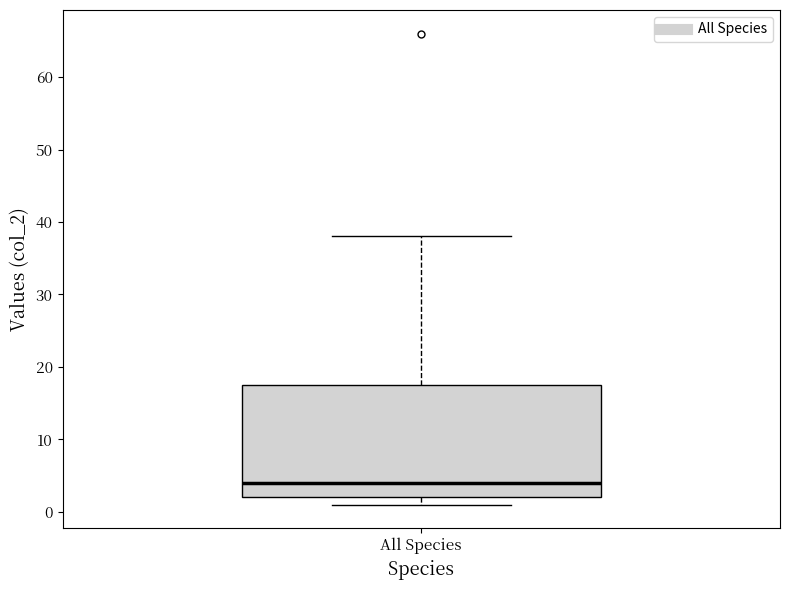

Where is the upper edge of the box for All Species on the y-axis? The values are not printed on the chart, so give them approximately, as read against the axis.

18